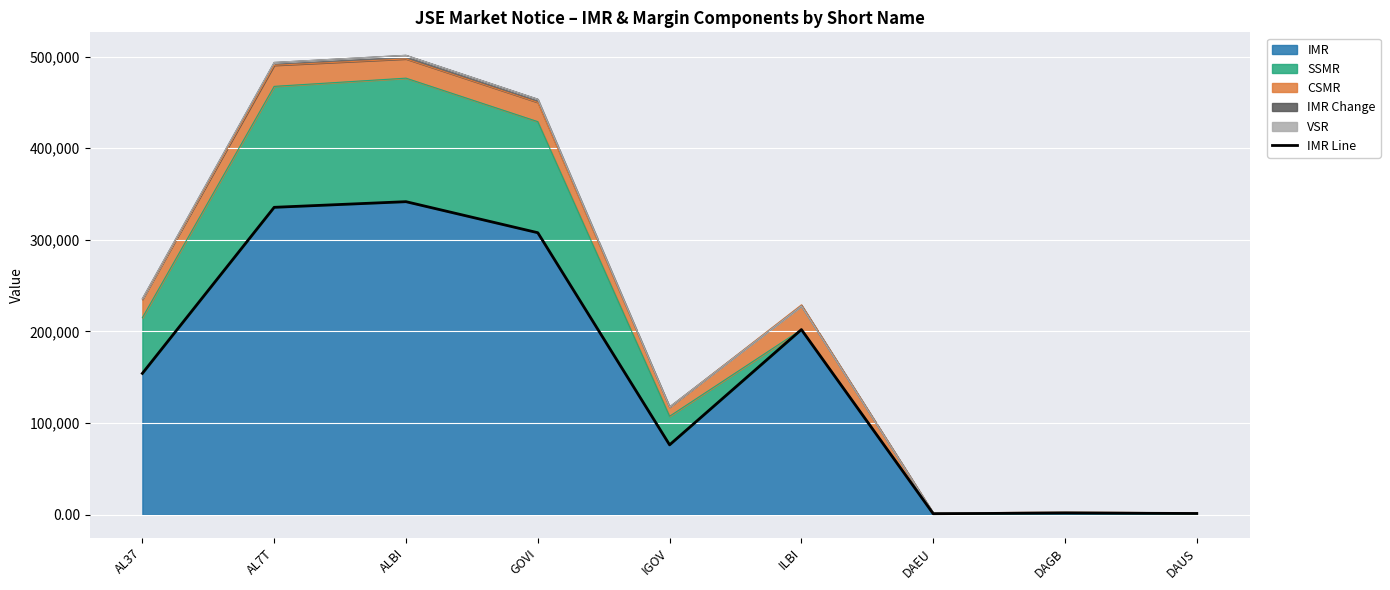

Rank the categories by value from lowest to highest.

DAEU, DAUS, DAGB, IGOV, AL37, ILBI, GOVI, AL7T, ALBI